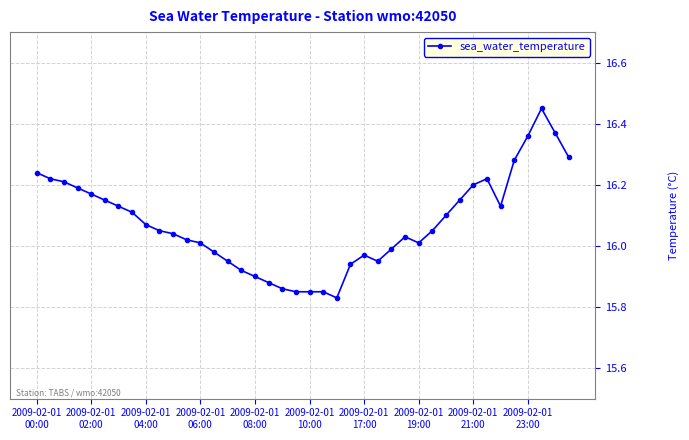

Does the chart display data point markers on the line(s)?

Yes